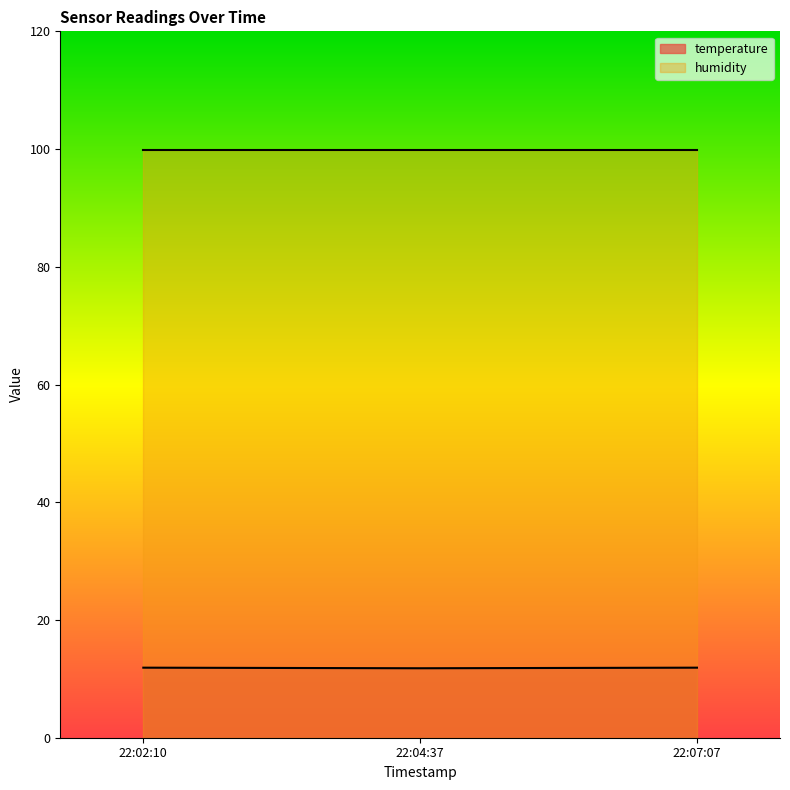

What is the spread (max minus min) of values at 22:04:37?

88.1